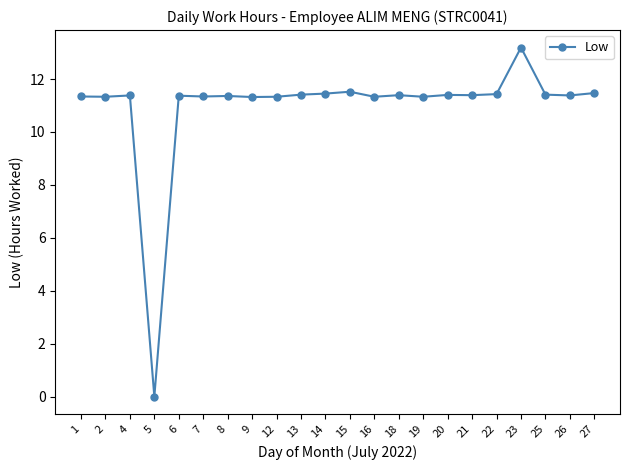

How many data points are less than 11?

1